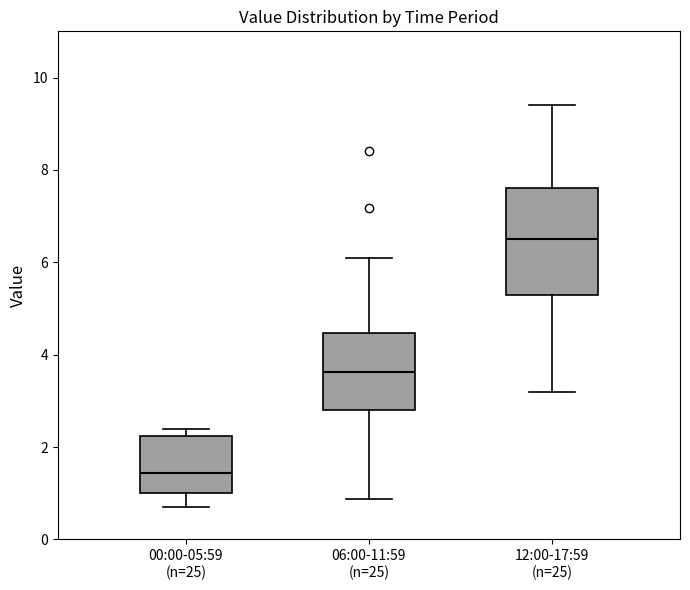

Where is the upper edge of the box for 00:00-05:59 (n=25) on the y-axis? The values are not printed on the chart, so give them approximately, as read against the axis.

2.2